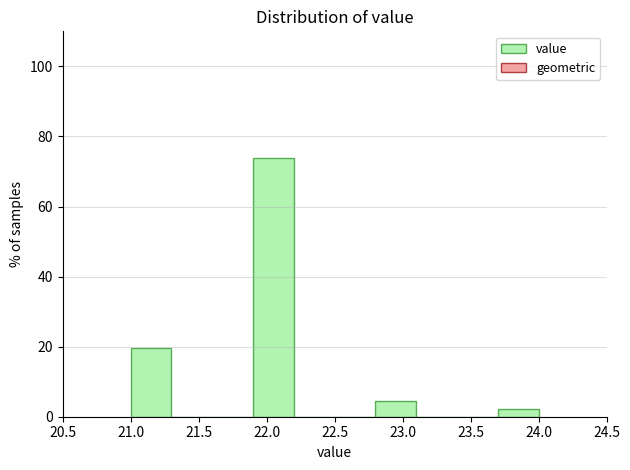

Reading left to right, list every bar in this chart as the range it spans on the x-axis followed by its height. The values are not printed on the chart, so give them approximately, as read against the axis.

21.0 to 21.3: 20
21.3 to 21.6: 0
21.6 to 21.9: 0
21.9 to 22.2: 74
22.2 to 22.5: 0
22.5 to 22.8: 0
22.8 to 23.1: 4
23.1 to 23.4: 0
23.4 to 23.7: 0
23.7 to 24.0: 2